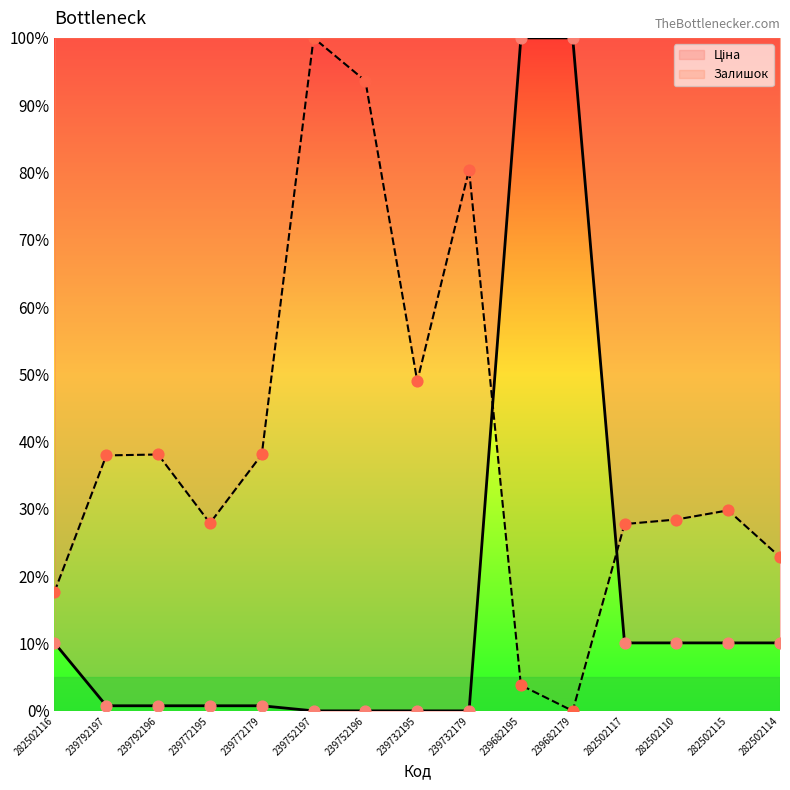

What is the total value across all series at 282502114?

33.0